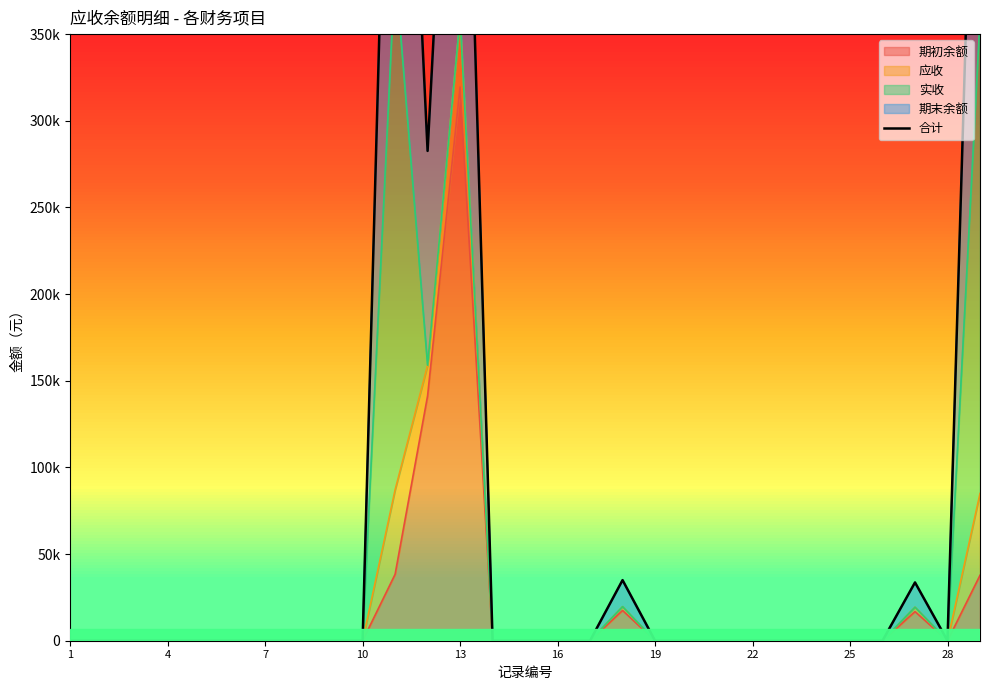

Between 4 and 20, which is larger?

4